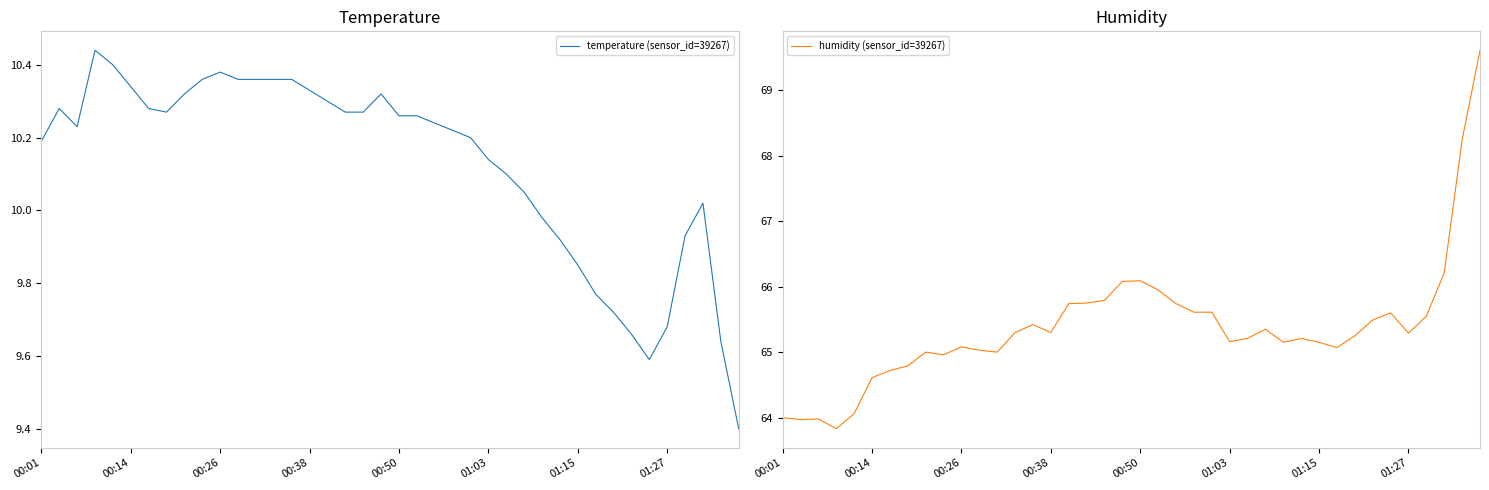

What is the sum of the humidity (sensor_id=39267) values at 22 and 18?

131.5